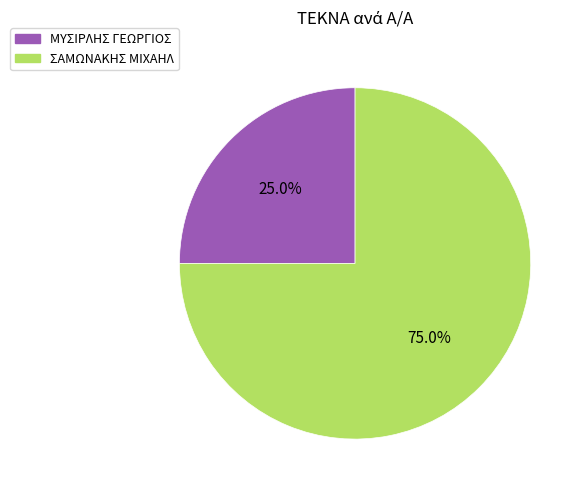

Do ΣΑΜΩΝΑΚΗΣ ΜΙΧΑΗΛ and ΜΥΣΙΡΛΗΣ ΓΕΩΡΓΙΟΣ together represent more than half of the pie?

Yes